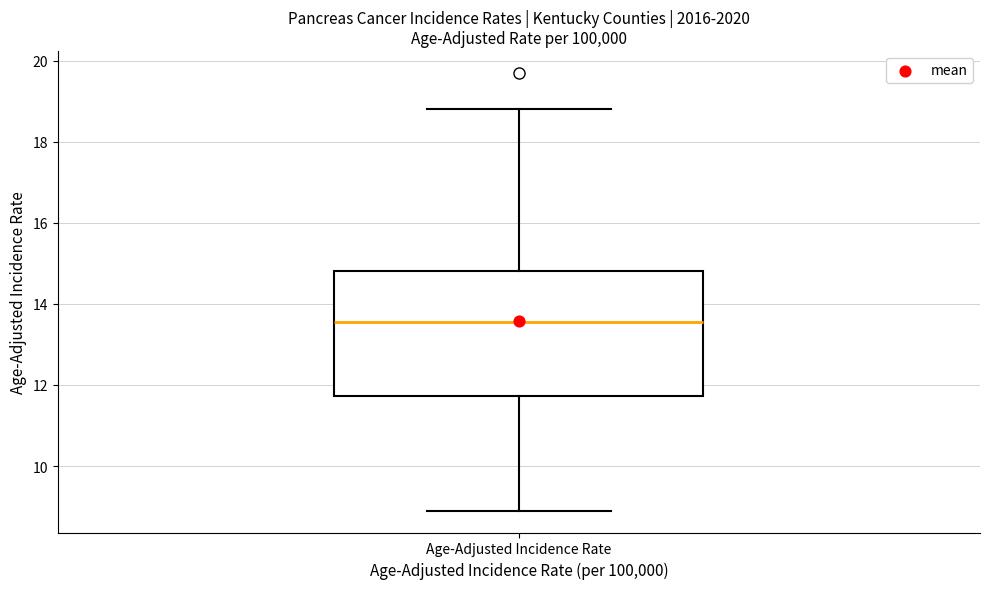

Where does the median line of the box for Age-Adjusted Incidence Rate sit on the y-axis? The values are not printed on the chart, so give them approximately, as read against the axis.

13.6